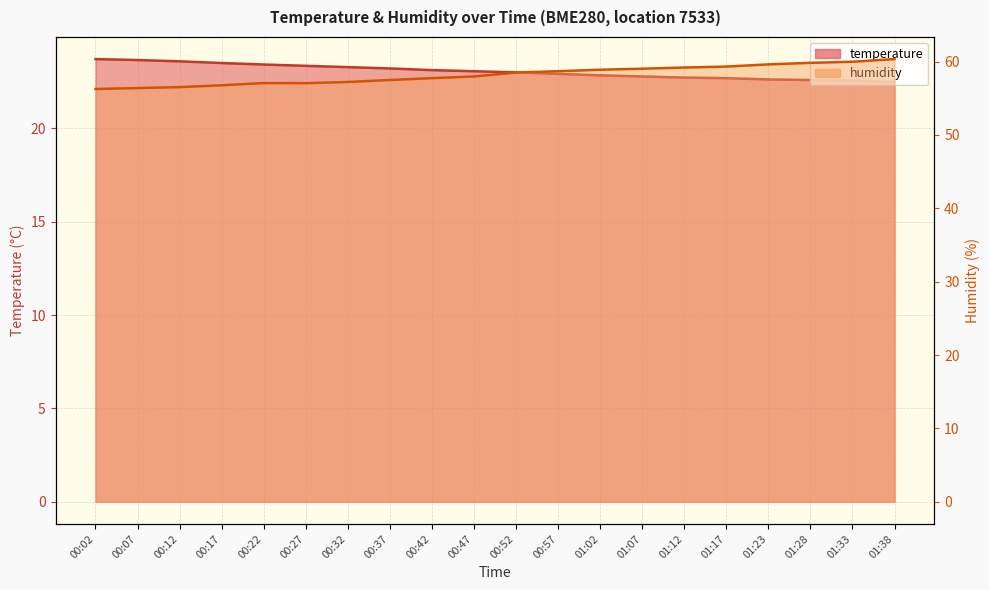

What is the value of the humidity point at the 18th from the left?

59.8